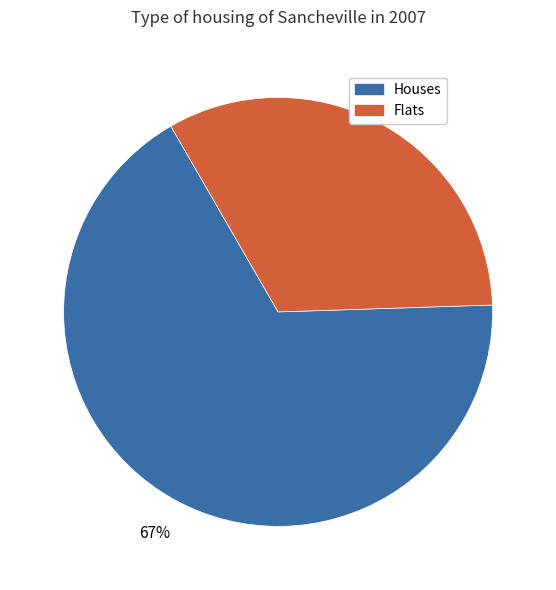

Approximately how many times larger is the value at Houses compared to Flats?

2.0